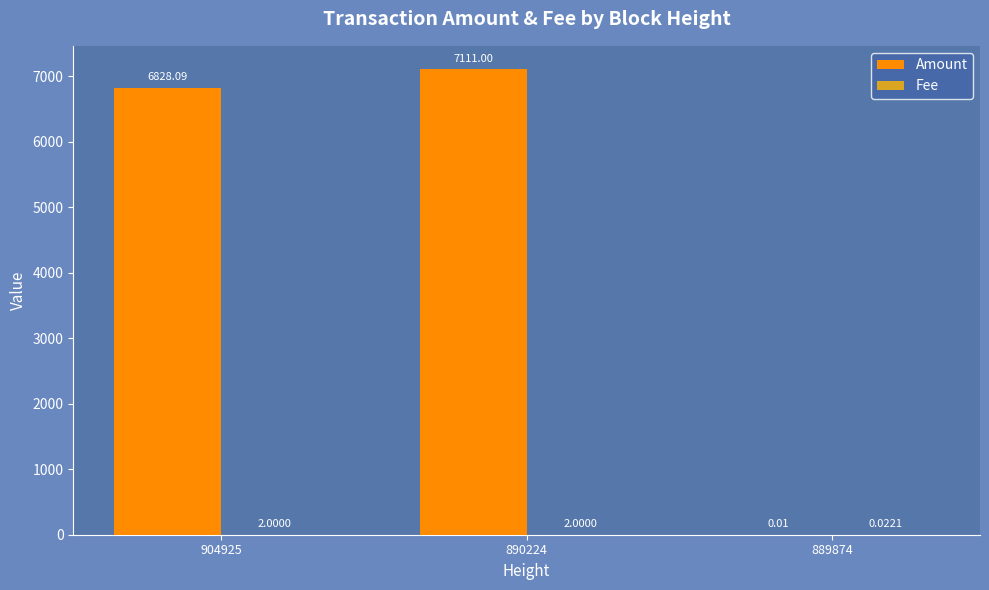

Which label corresponds to the largest value in the chart?

890224